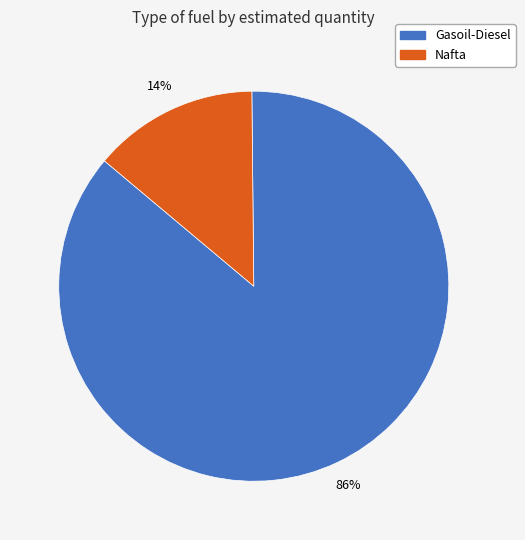

Does any single category account for the majority?

Yes